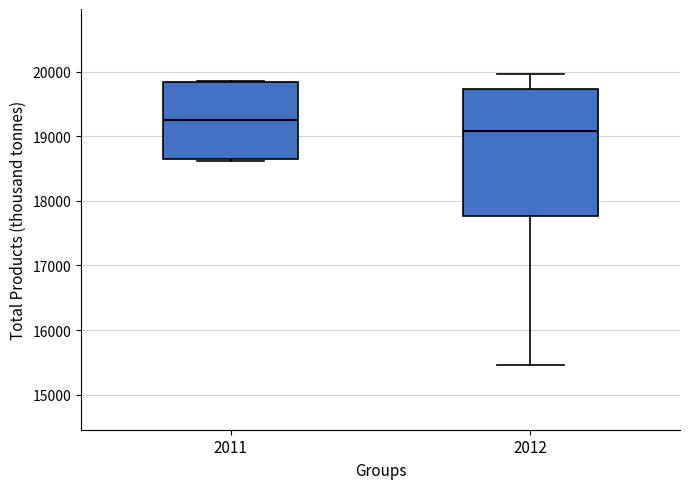

Which box is the tallest, from its lower edge to its upper edge?

2012